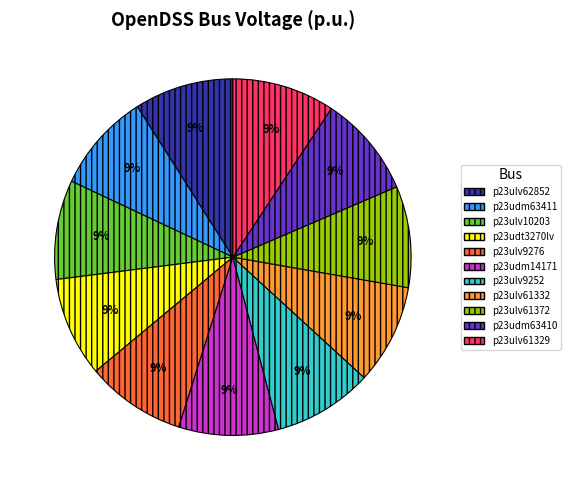

To the nearest percent, what portion does p23ulv62852 represent?

9%